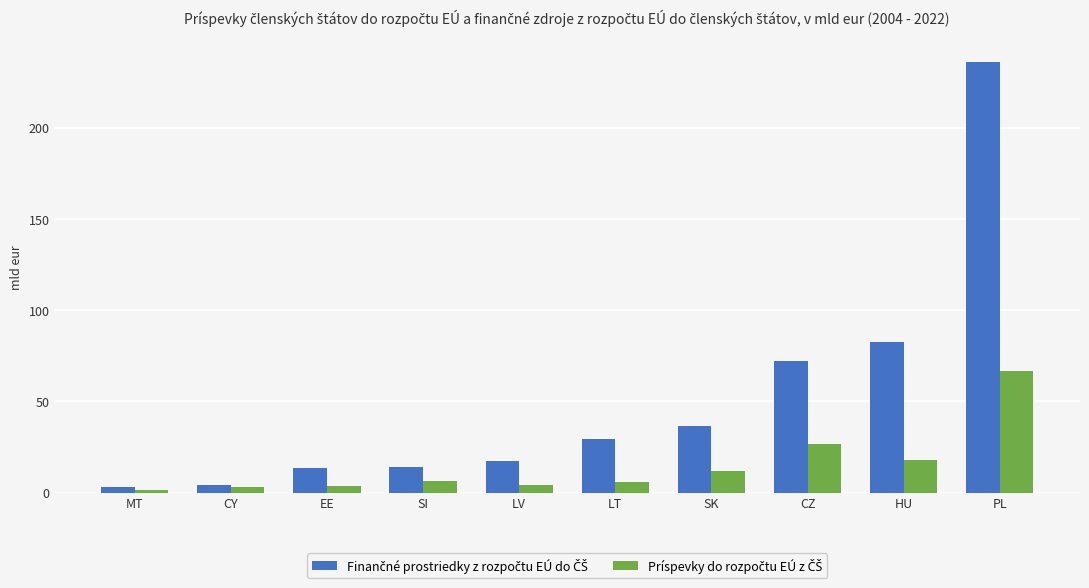

What is the total value across all series at HU?

100.5